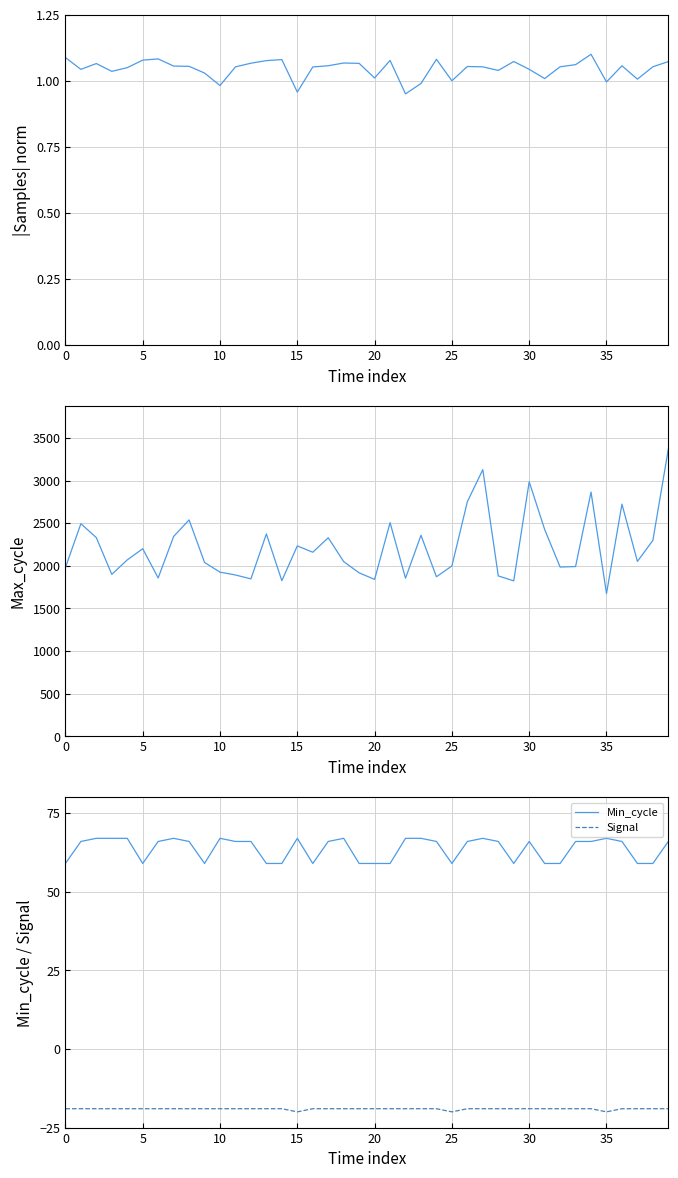

How many lines are shown in the chart?

4